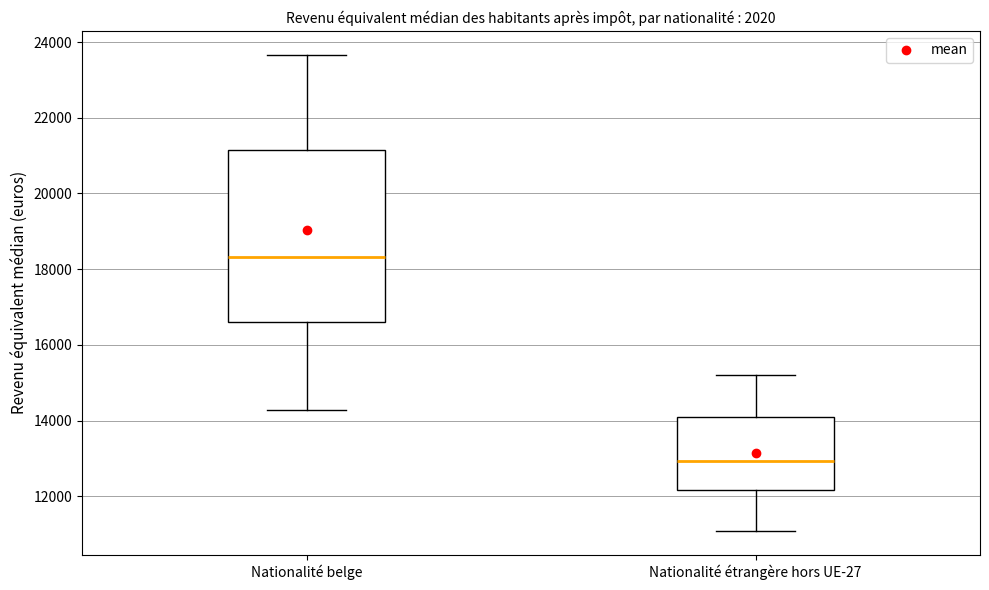

Comparing the boxes themselves (not the whiskers), which one is the tallest?

Nationalité belge